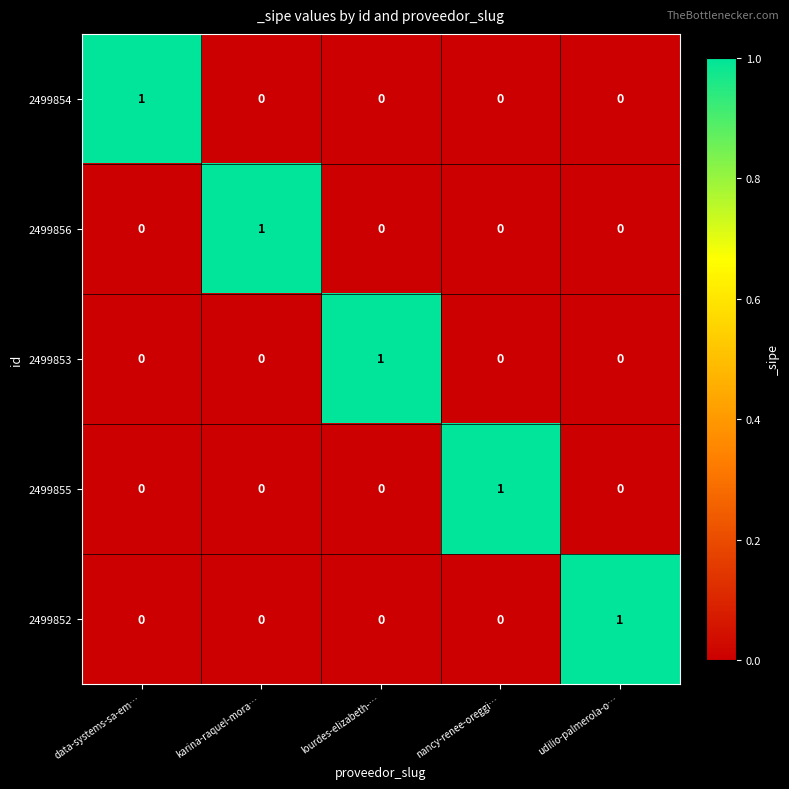

At how many categories does at least one series exceed 0?

5